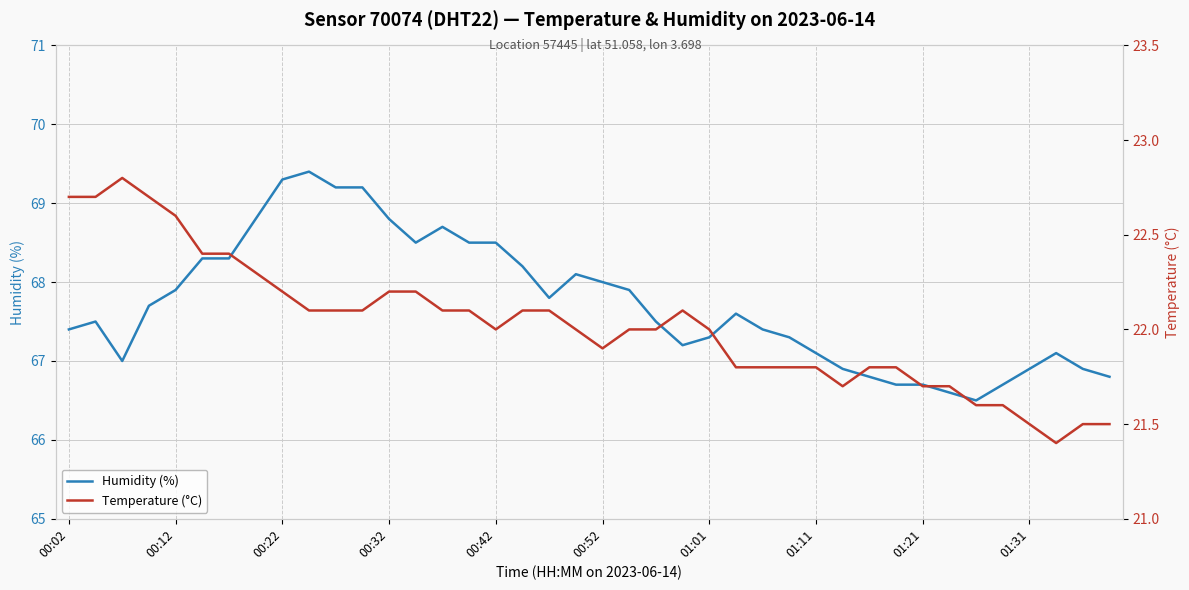

True or false: Temperature (°C) has a value of 13.8 at 00:02.

False